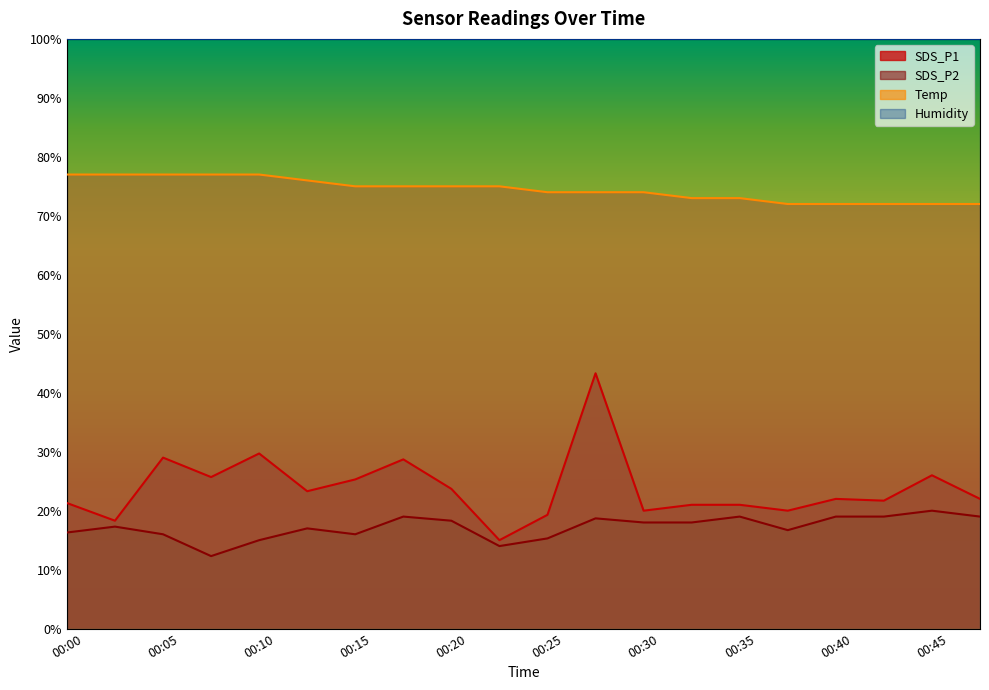

The value of Temp at 00:47 is 72.0. True or false?

True